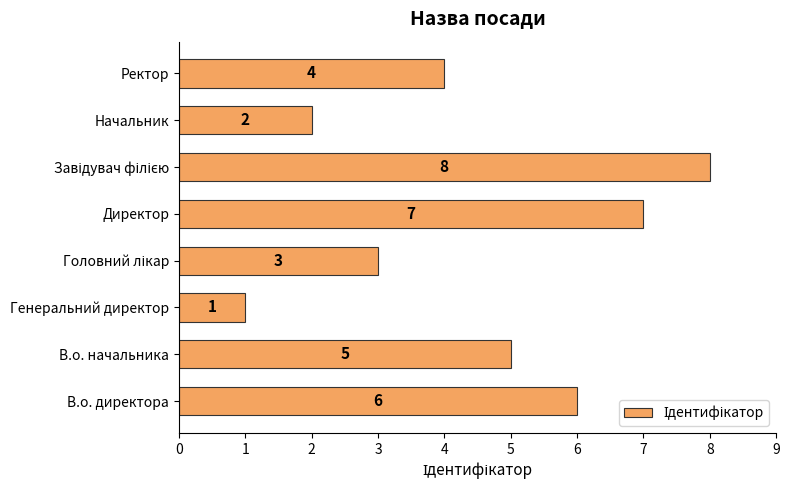

The value at Генеральний директор is 1. True or false?

True